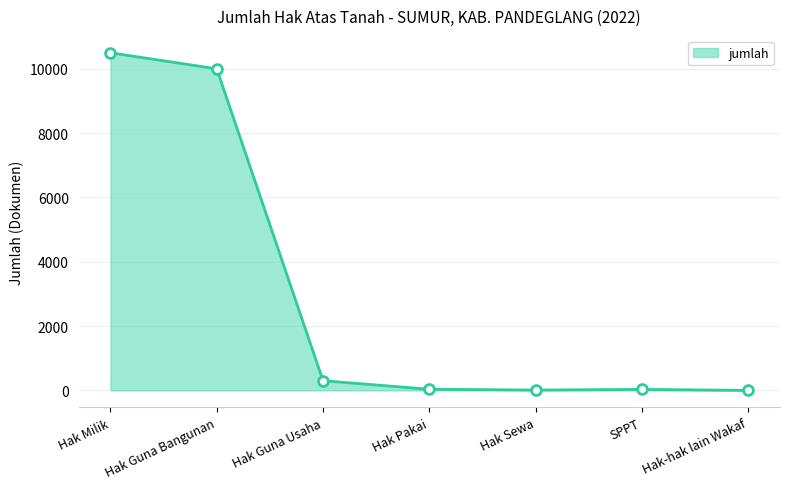

What is the change in value from Hak Milik to Hak Guna Usaha?

-10200